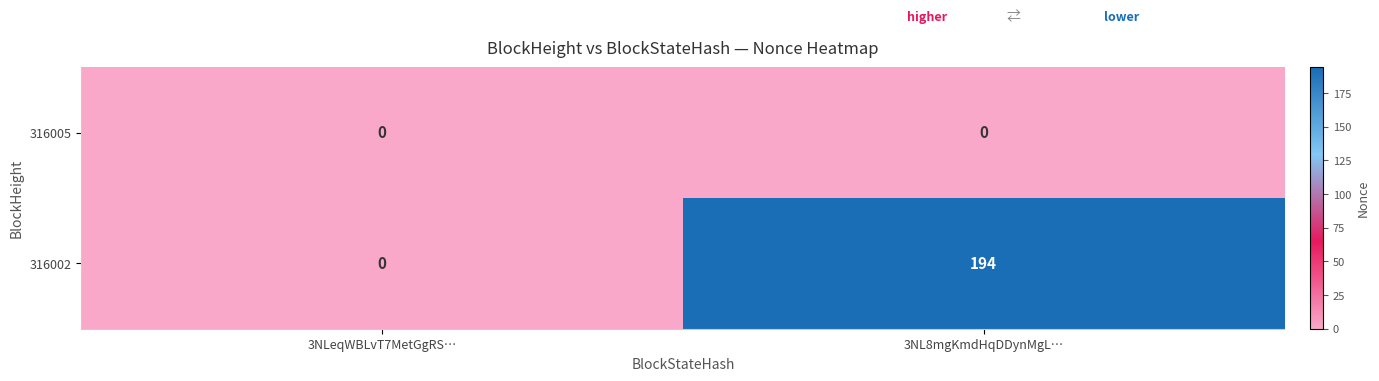

The 316005 series shows 0 at 3NL8mgKmdHqDDynMgL…. True or false?

True